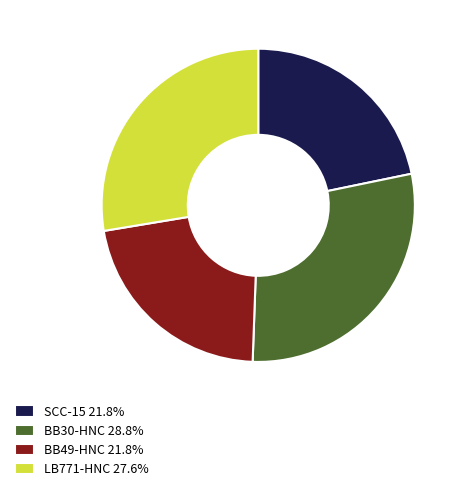

Approximately how many times larger is the value at LB771-HNC 27.6% compared to BB49-HNC 21.8%?

1.3